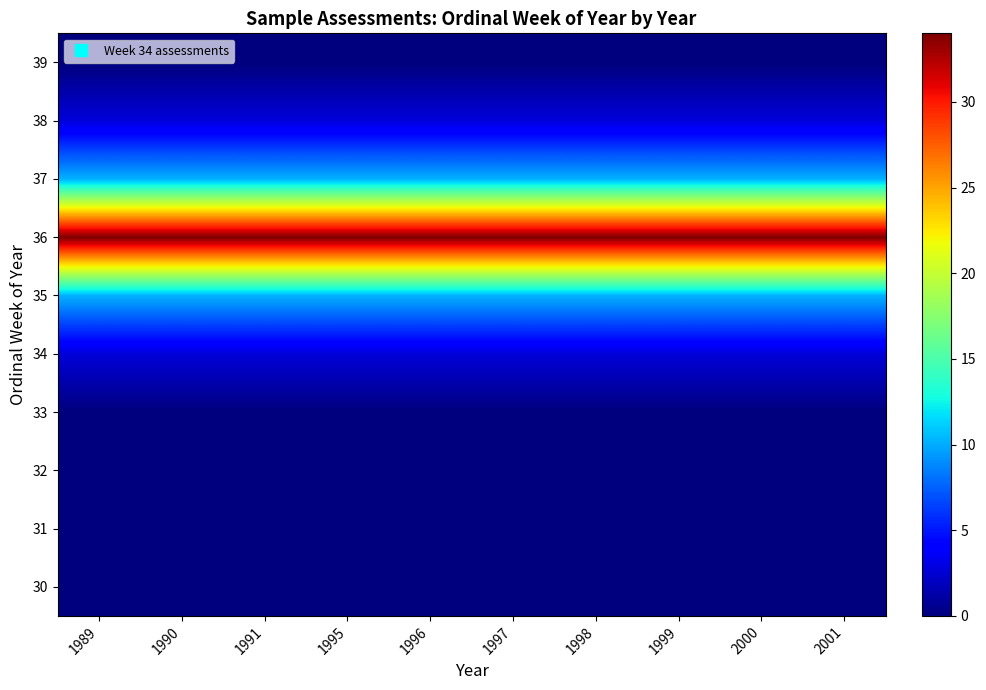

Which has a higher value, 1996 or 2001?

1996